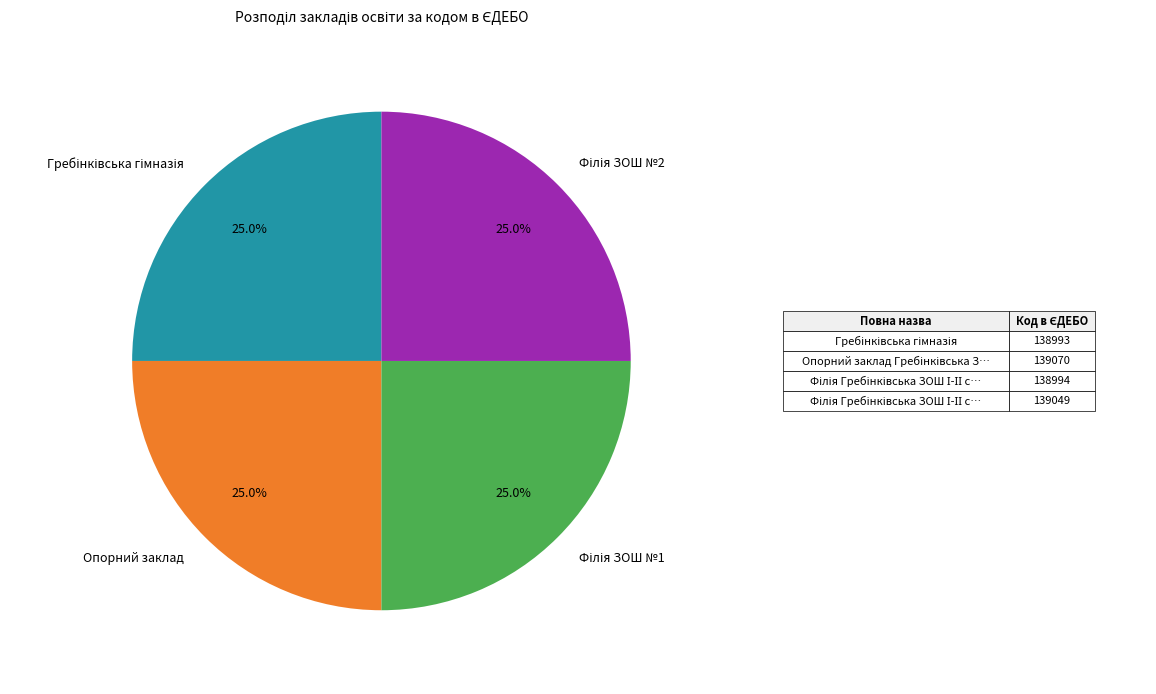

Does any single category account for the majority?

No